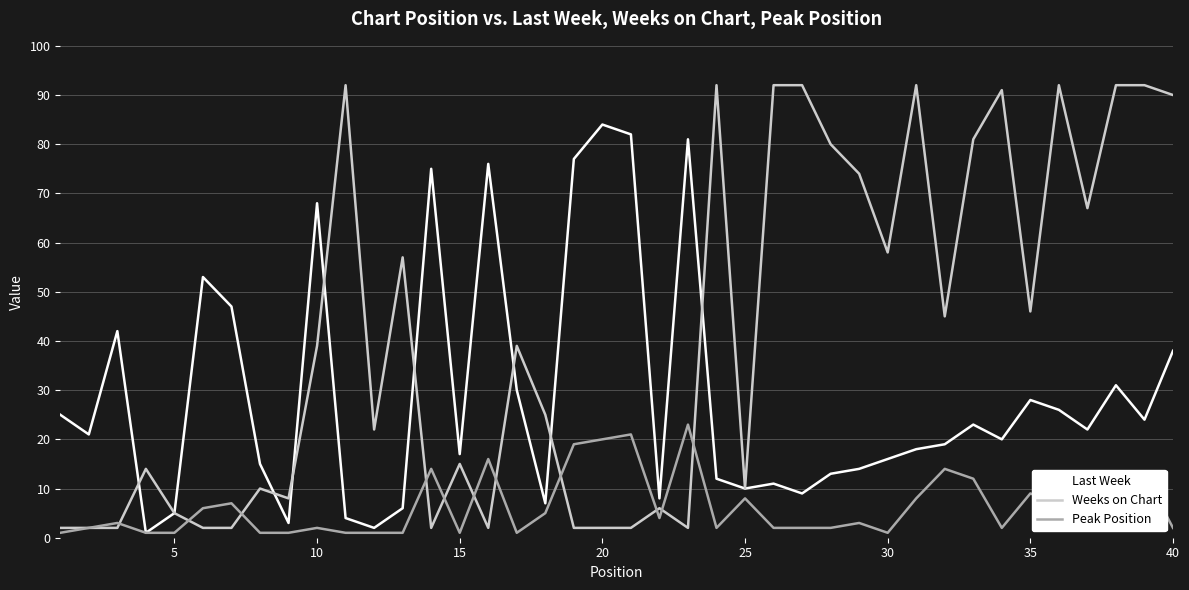

Which series has the widest spread of values?

Weeks on Chart